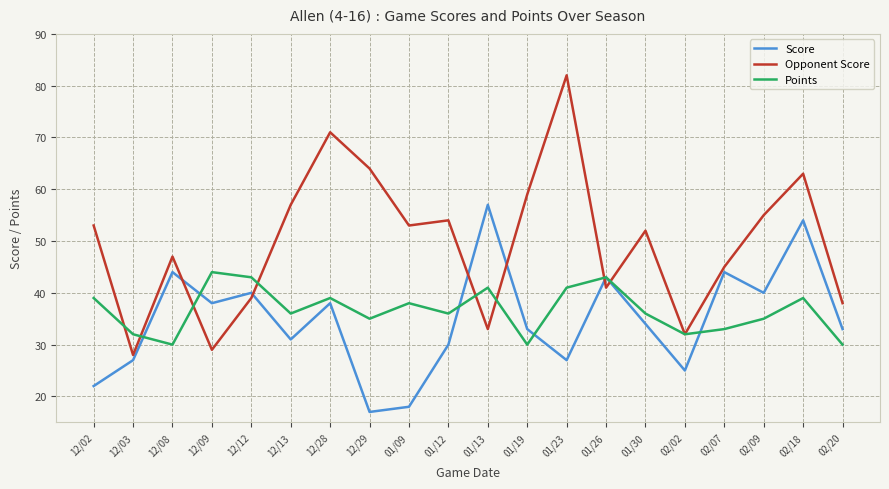

True or false: Opponent Score and Points cross at least once.

True